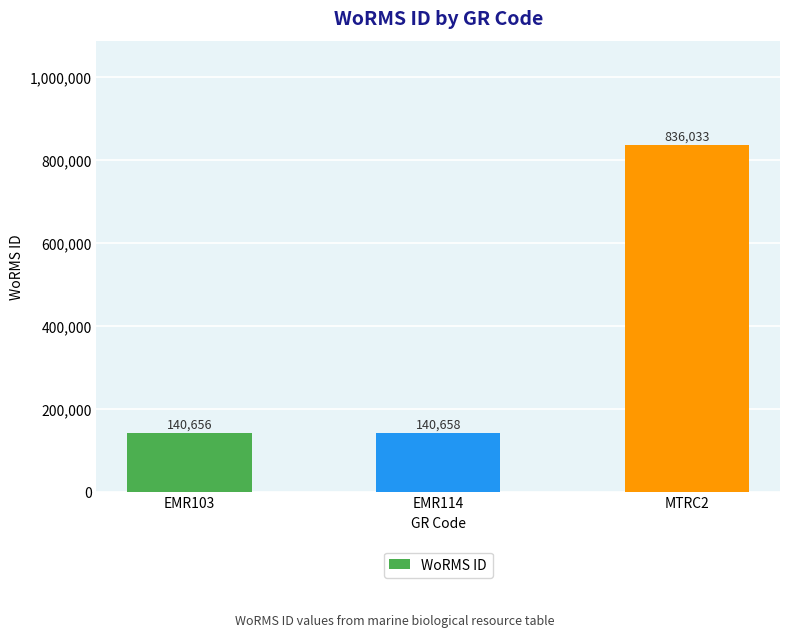

What is the difference between the values at EMR114 and EMR103?

2